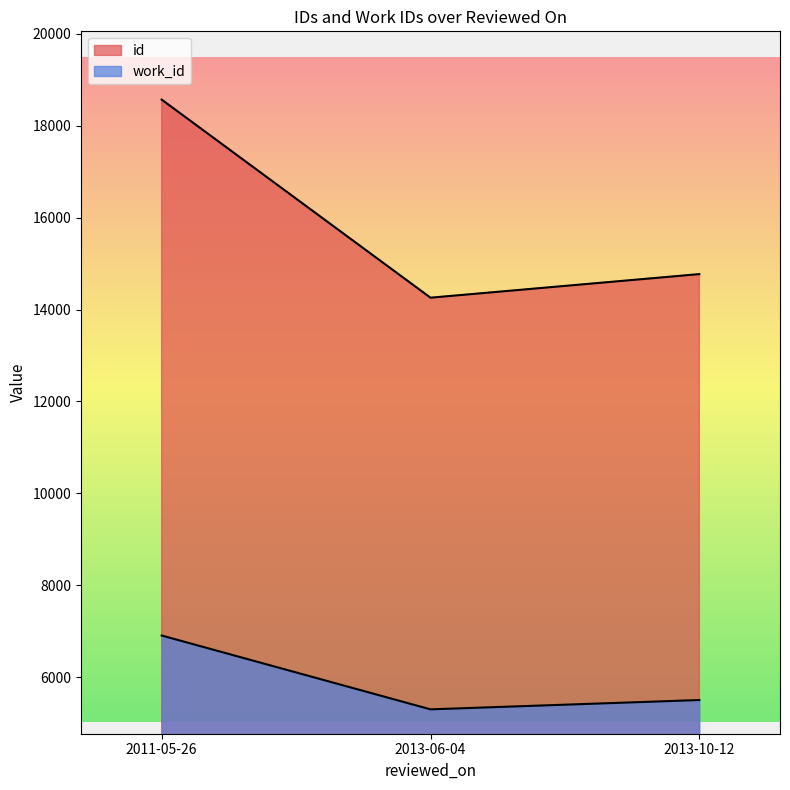

What is the spread (max minus min) of values at 2013-06-04?

8955